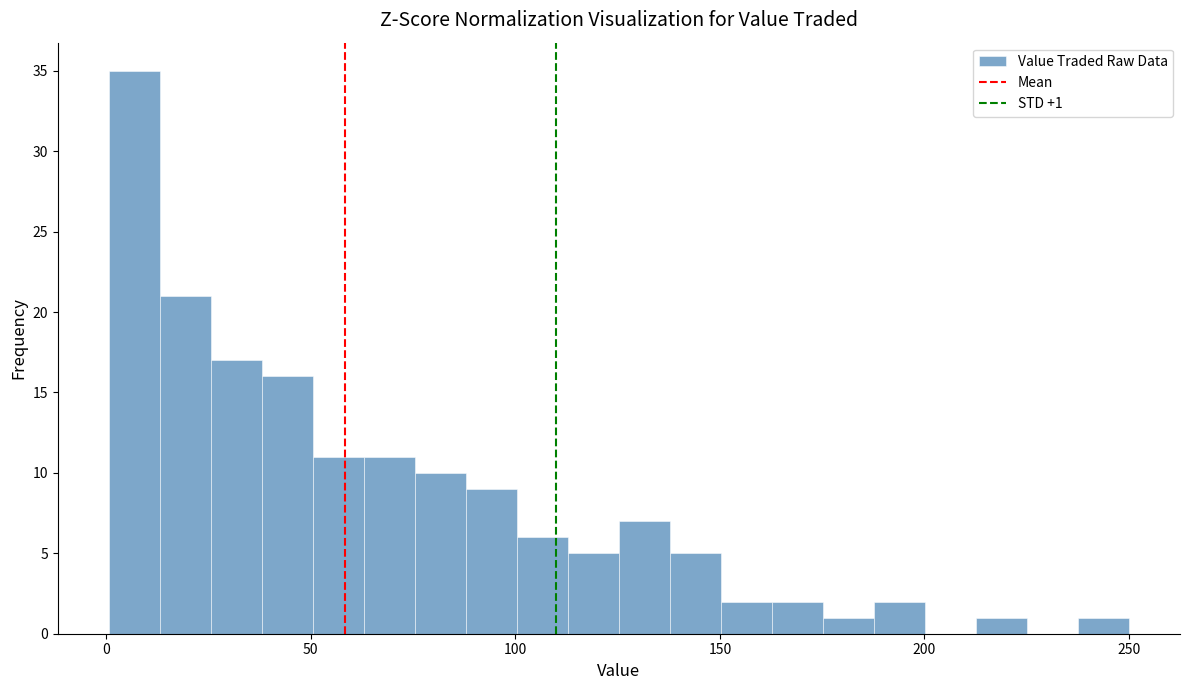

Around what value on the x-axis is the tallest bar? Give the approximate position of its centre, as read against the axis.

5